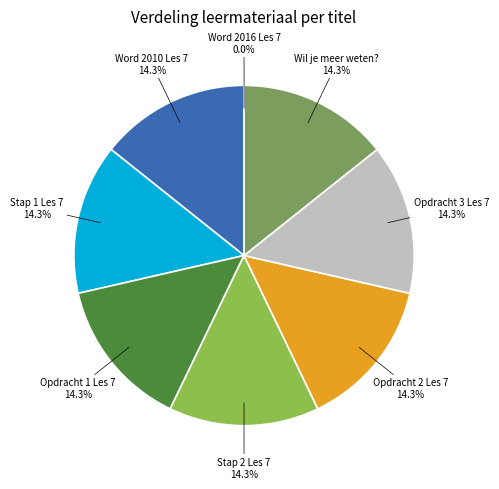

To the nearest percent, what is the average slice percentage?

12%